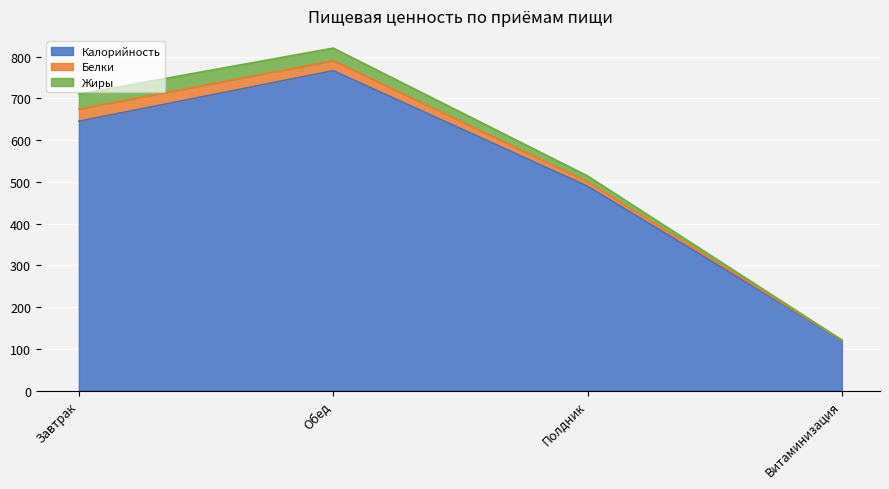

What is the label of the 1st point from the right?

Витаминизация